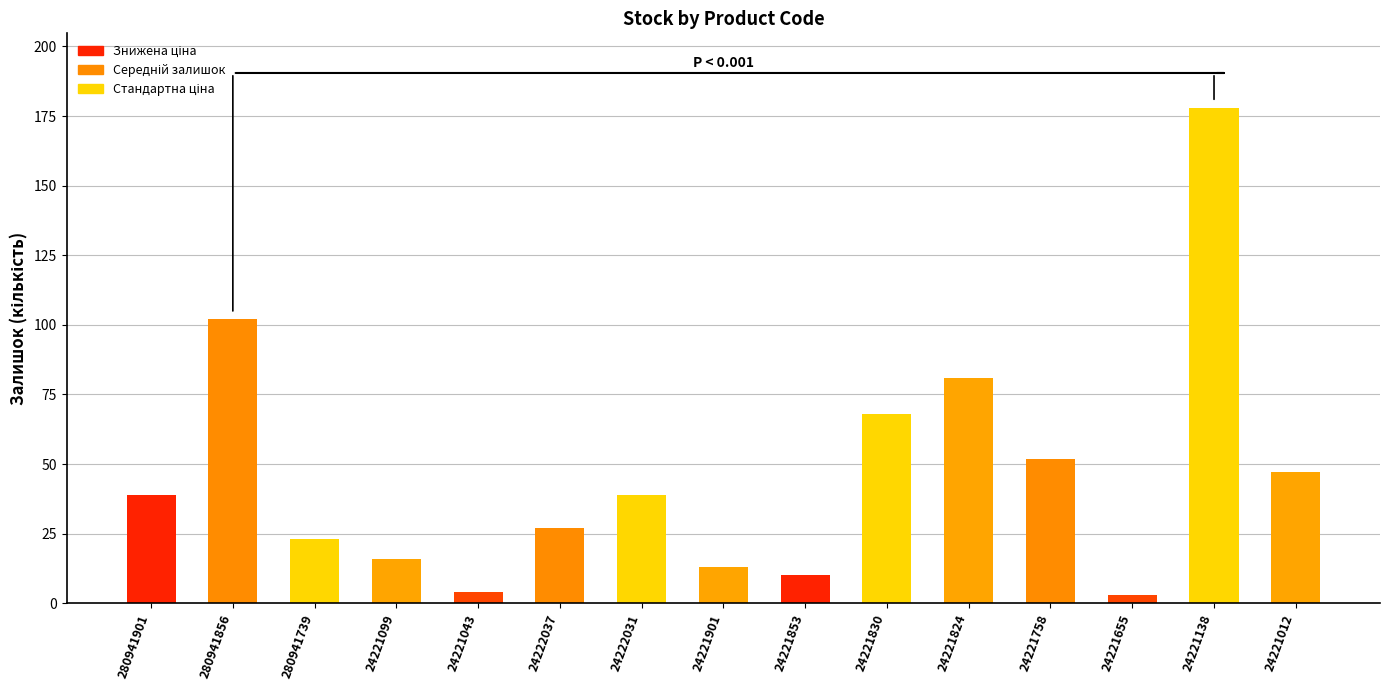

What is the average value?

47